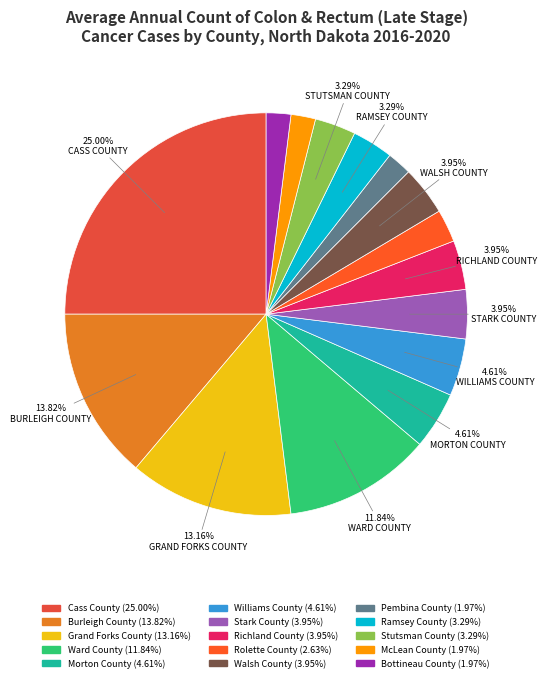

Is there a majority slice in this chart?

No